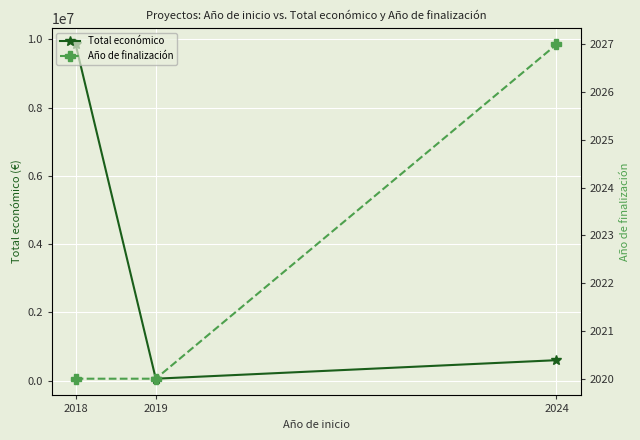

What are all the series names shown in the legend?

Total económico, Año de finalización